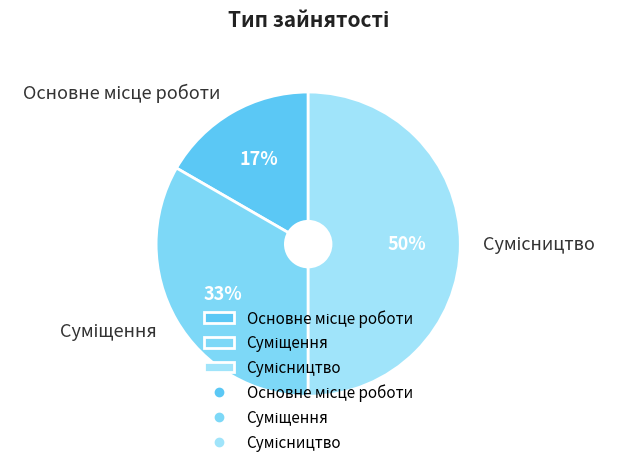

To the nearest percent, what is the difference between the largest and smallest slice percentages?

33%